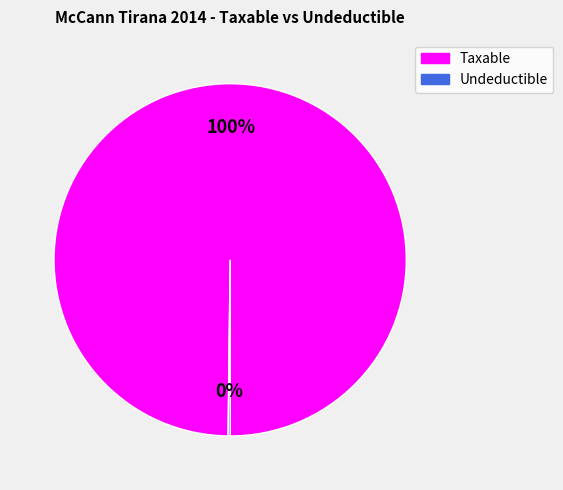

Which slice is the largest?

Taxable